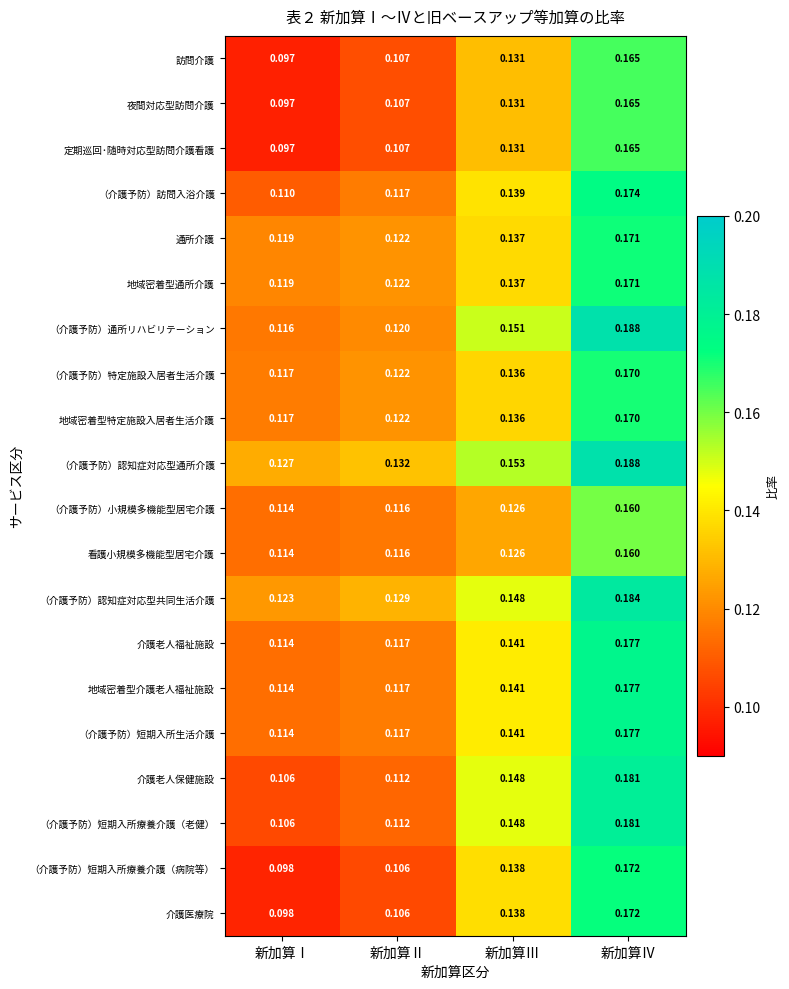

Which label corresponds to the smallest value in the chart?

新加算Ⅰ